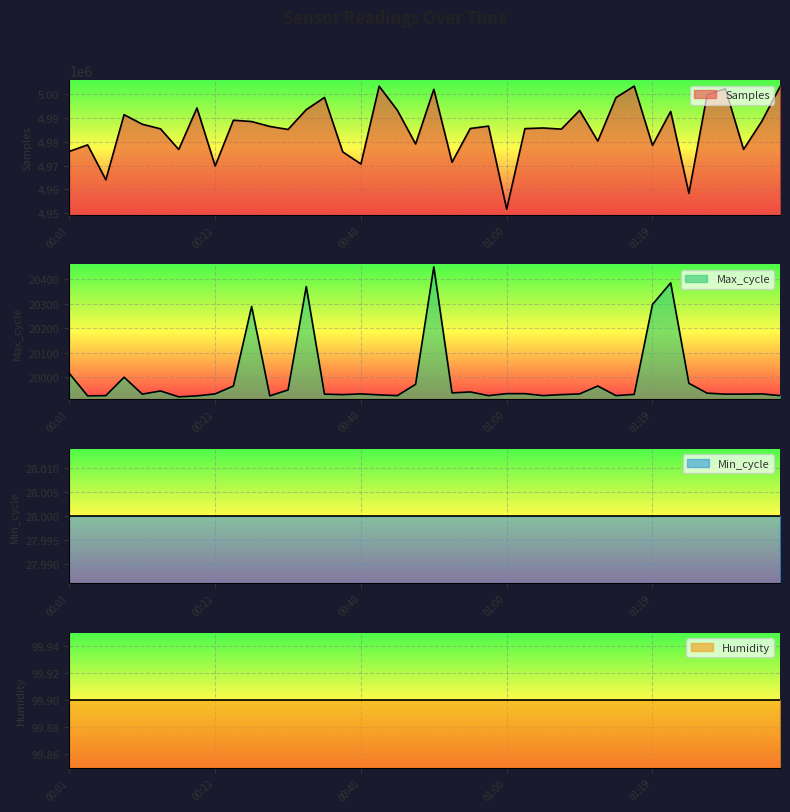

What is the sum of all Samples values?

199418915